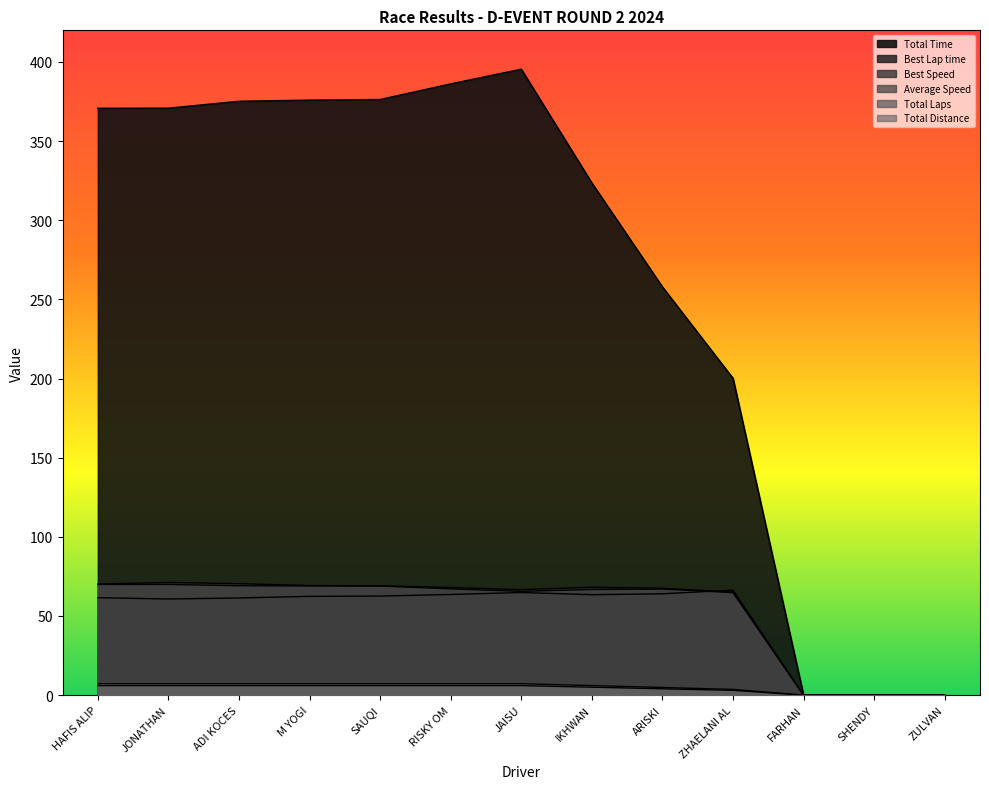

Reading left to right, list all the values displayed in this chart.

Total Time: HAFIS ALIP=370.8	JONATHAN=370.8	ADI KOCES=375.2	M YOGI=375.9	SAUQI=376.3	RISKY OM=386.2	JAISU=395.4	IKHWAN=323.6	ARISKI=257.9	ZHAELANI AL=200.2	FARHAN=0.0	SHENDY=0.0	ZULVAN=0.0
Best Lap time: HAFIS ALIP=61.5	JONATHAN=60.7	ADI KOCES=61.4	M YOGI=62.4	SAUQI=62.6	RISKY OM=63.6	JAISU=64.8	IKHWAN=63.4	ARISKI=64.0	ZHAELANI AL=66.3	FARHAN=0.0	SHENDY=0.0	ZULVAN=0.0
Best Speed: HAFIS ALIP=70.2	JONATHAN=71.1	ADI KOCES=70.4	M YOGI=69.2	SAUQI=69.0	RISKY OM=68.0	JAISU=66.6	IKHWAN=68.1	ARISKI=67.5	ZHAELANI AL=65.1	FARHAN=0.0	SHENDY=0.0	ZULVAN=0.0
Average Speed: HAFIS ALIP=69.9	JONATHAN=69.9	ADI KOCES=69.1	M YOGI=69.0	SAUQI=68.9	RISKY OM=67.1	JAISU=65.5	IKHWAN=66.8	ARISKI=67.0	ZHAELANI AL=64.7	FARHAN=0.0	SHENDY=0.0	ZULVAN=0.0
Total Laps: HAFIS ALIP=6.0	JONATHAN=6.0	ADI KOCES=6.0	M YOGI=6.0	SAUQI=6.0	RISKY OM=6.0	JAISU=6.0	IKHWAN=5.0	ARISKI=4.0	ZHAELANI AL=3.0	FARHAN=0.0	SHENDY=0.0	ZULVAN=0.0
Total Distance: HAFIS ALIP=7.2	JONATHAN=7.2	ADI KOCES=7.2	M YOGI=7.2	SAUQI=7.2	RISKY OM=7.2	JAISU=7.2	IKHWAN=6.0	ARISKI=4.8	ZHAELANI AL=3.6	FARHAN=0.0	SHENDY=0.0	ZULVAN=0.0